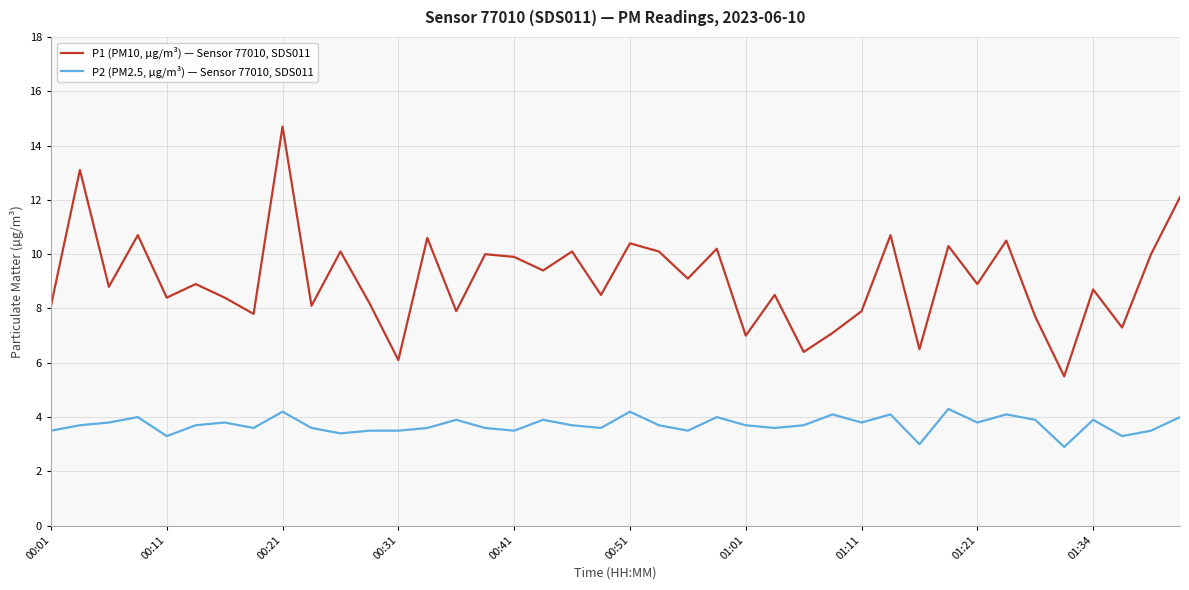

Which series has the largest range (max minus min)?

P1 (PM10, µg/m³) — Sensor 77010, SDS011